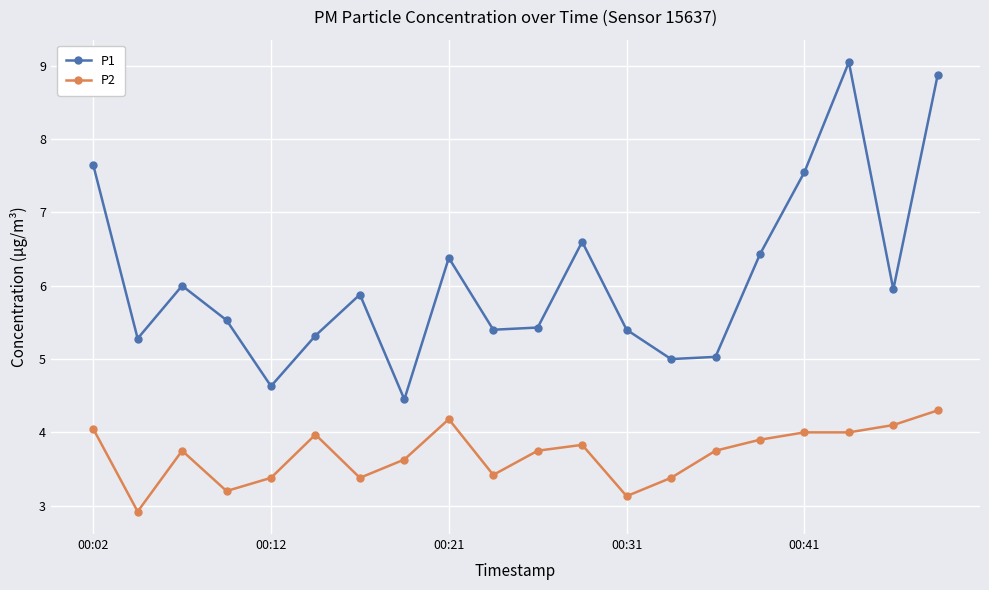

How many series are shown in this chart?

2